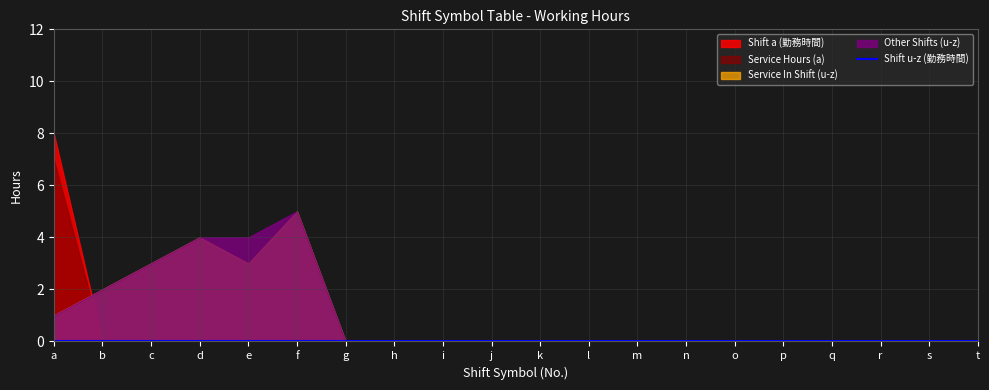

True or false: Service In Shift (u-z) has more than 0 points higher than both neighbors.

True